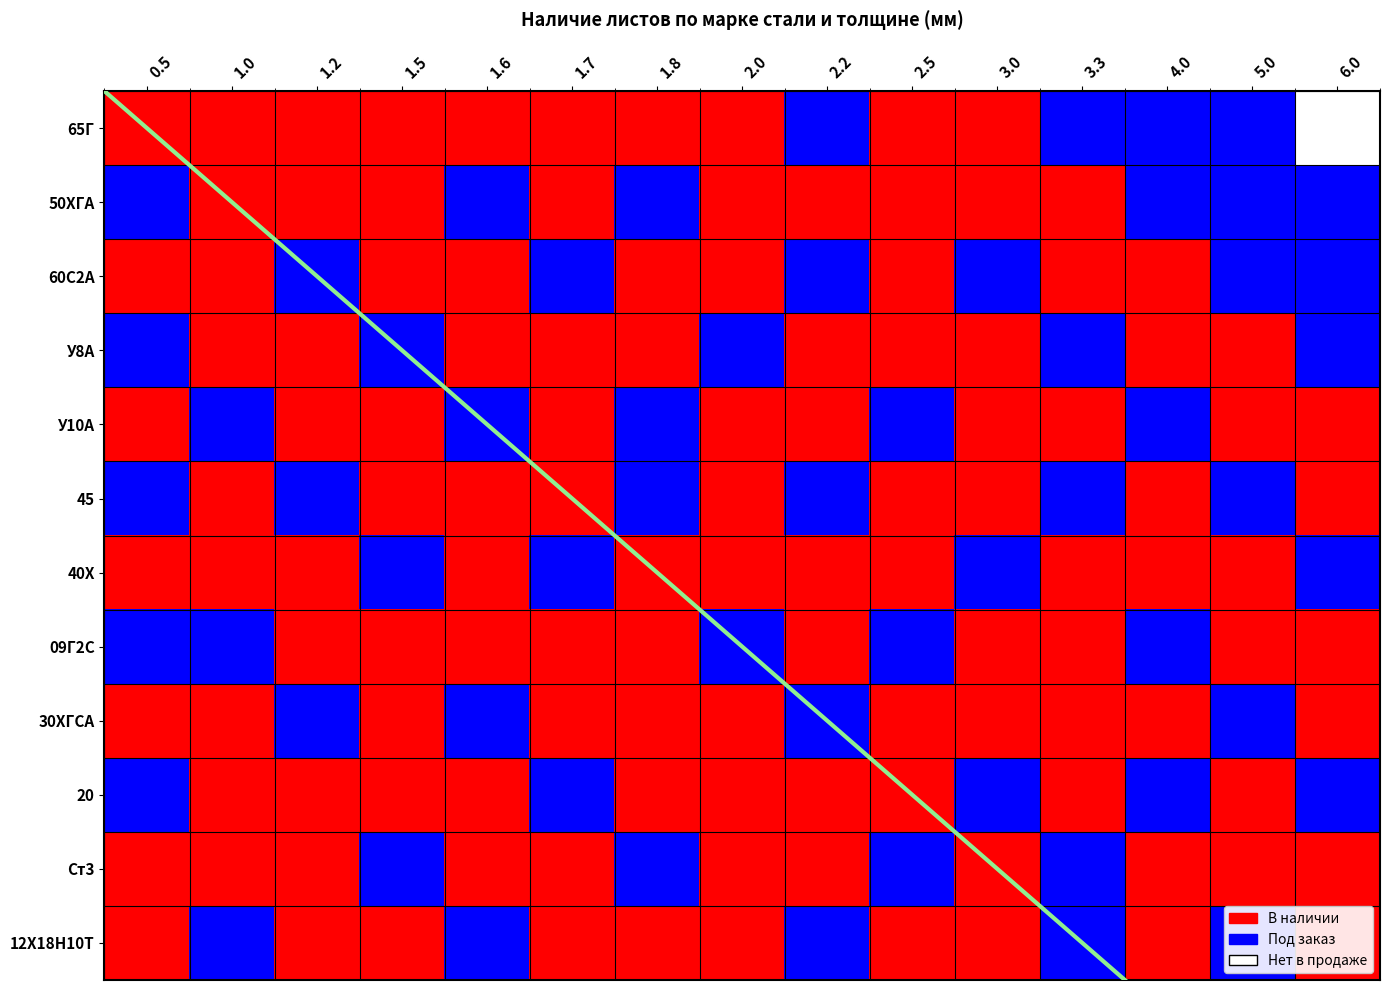

What is the spread (max minus min) of values at 6.0?

2